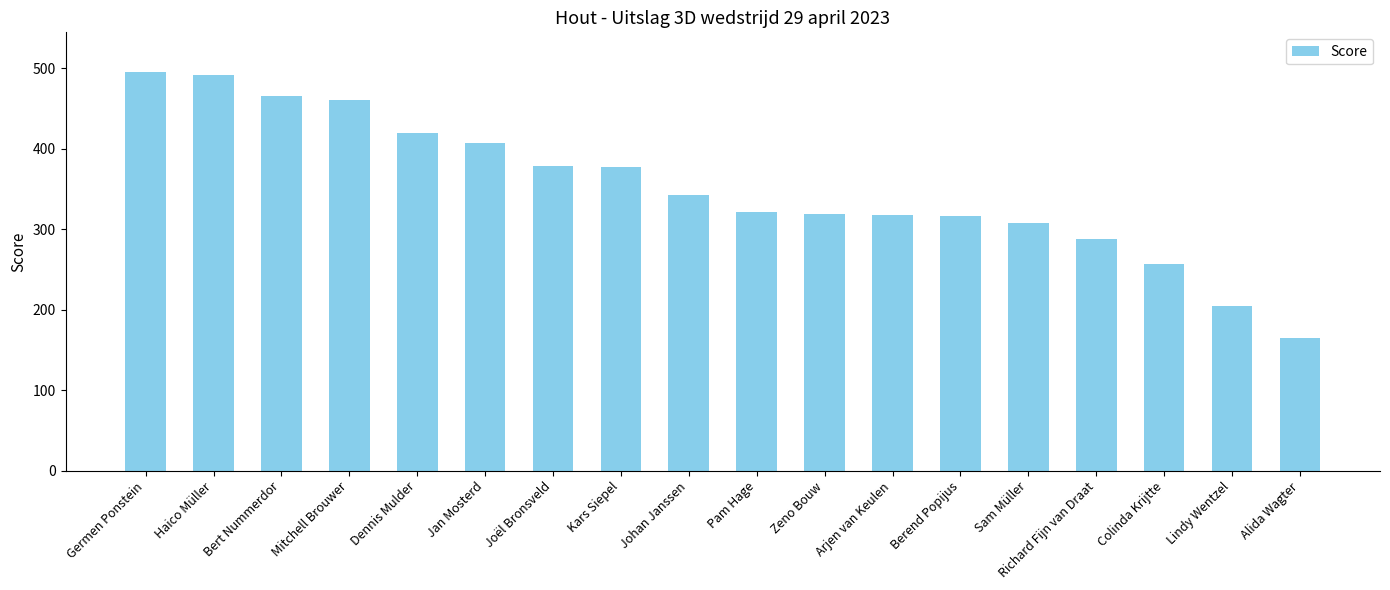

Is it true that the value at Berend Popijus is 316?

True